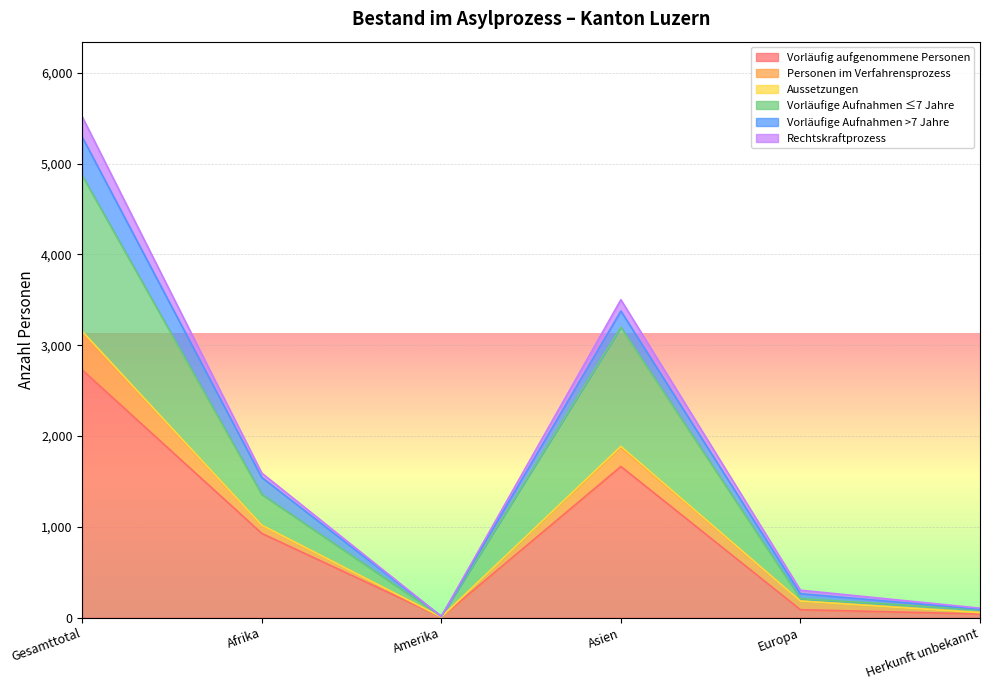

The Vorläufige Aufnahmen ≤7 Jahre series shows 7790 at Gesamttotal. True or false?

False